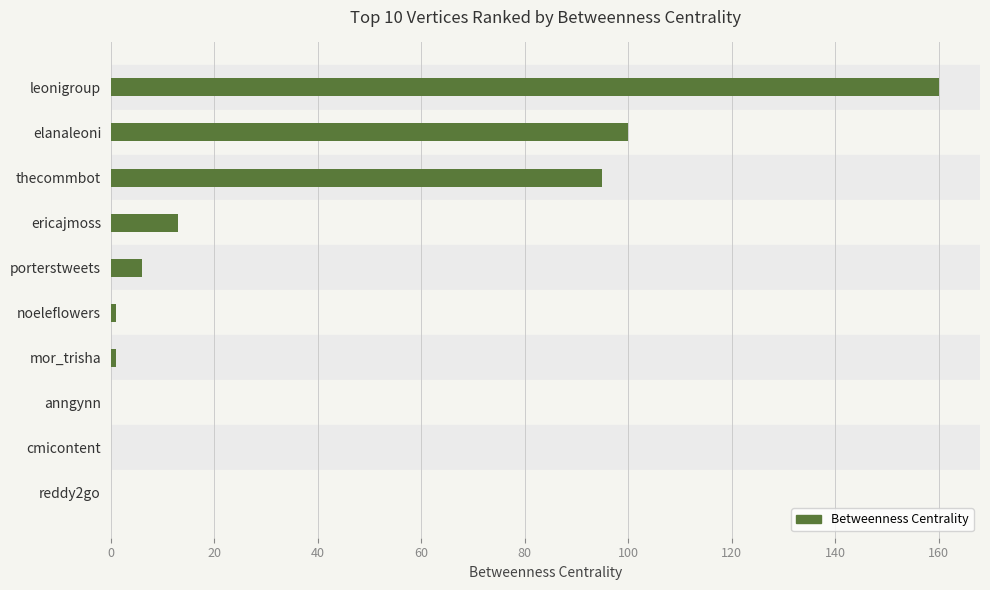

Between cmicontent and leonigroup, which is larger?

leonigroup